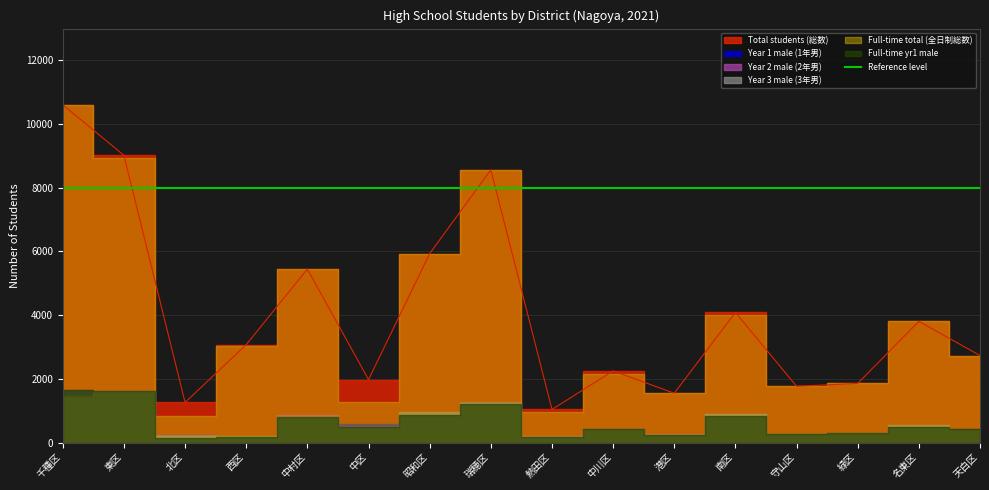

What is the spread (max minus min) of values at 千種区?

9210